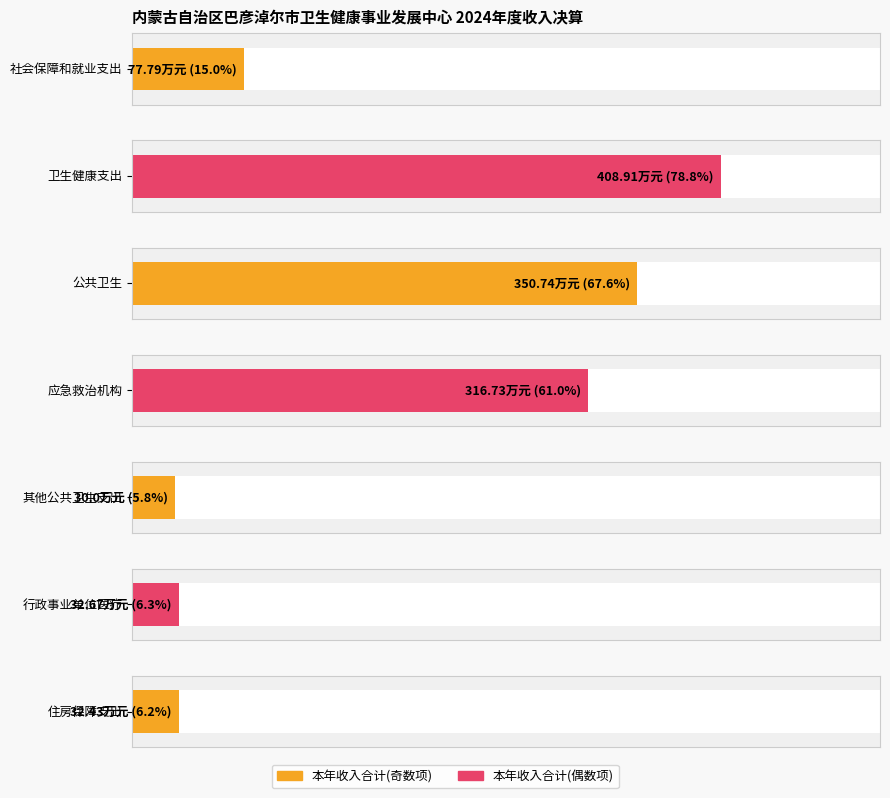

The 本年收入合计 series shows 408.9 at 卫生健康支出. True or false?

True